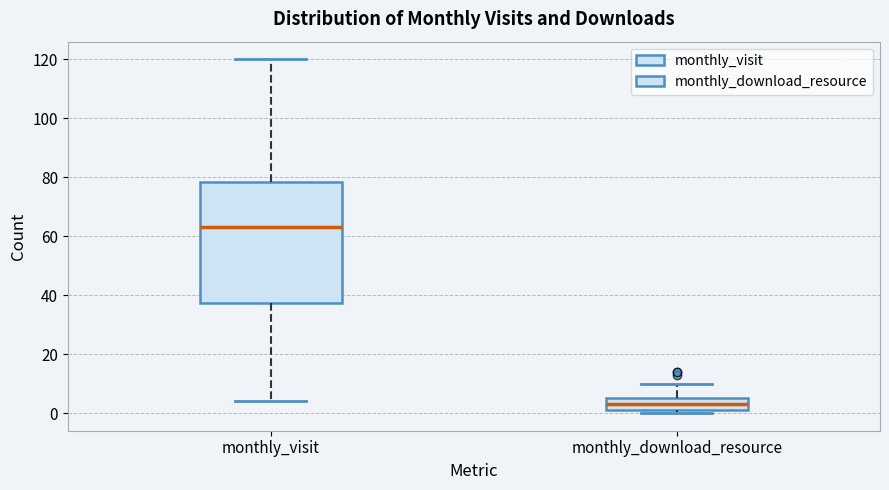

Reading left to right, transcribe this box plot: for each box, give where its median line is, the range the box spans, and where its two whiskers end, as read against the y-axis. The values are not printed on the chart, so give them approximately, as read against the axis.

monthly_visit: median 64, box 38 to 78, whiskers 4 to 120
monthly_download_resource: median 4, box 2 to 6, whiskers 0 to 10